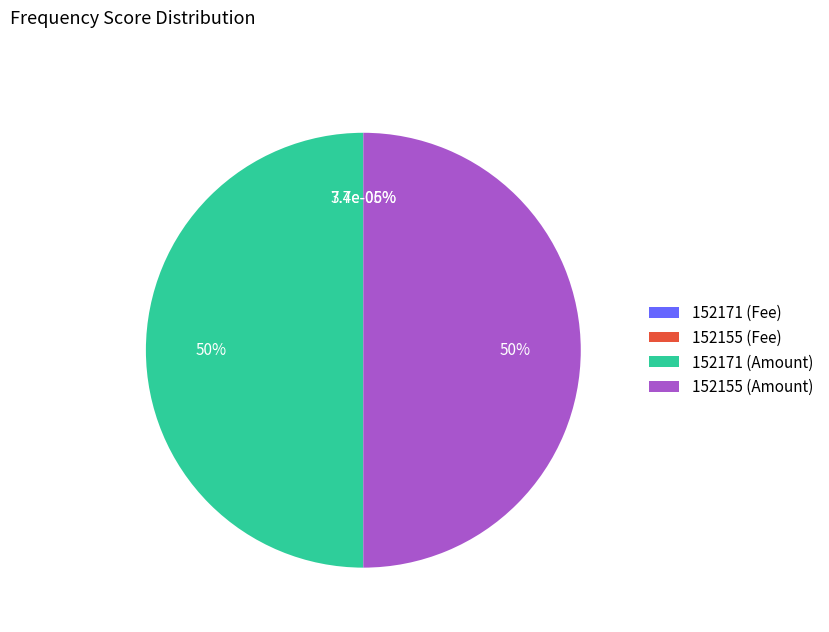

Which slice represents more than half of the pie?

152155